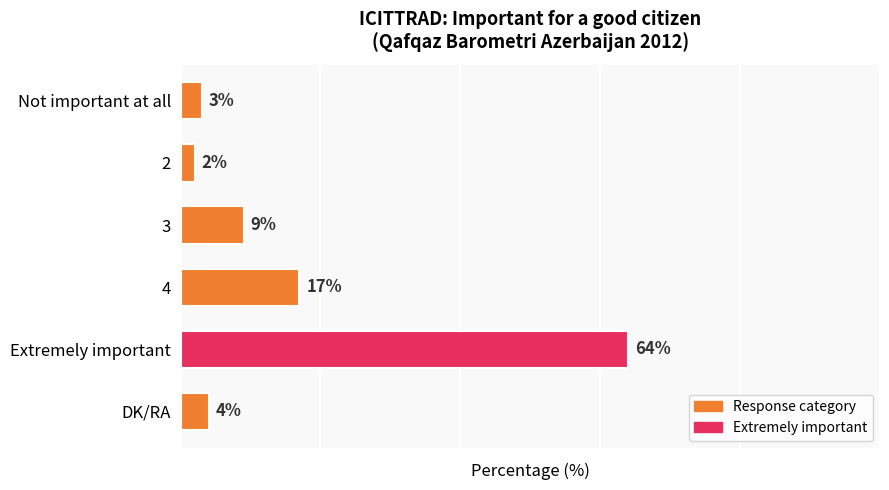

Rank the categories by value from lowest to highest.

2, Not important at all, DK/RA, 3, 4, Extremely important